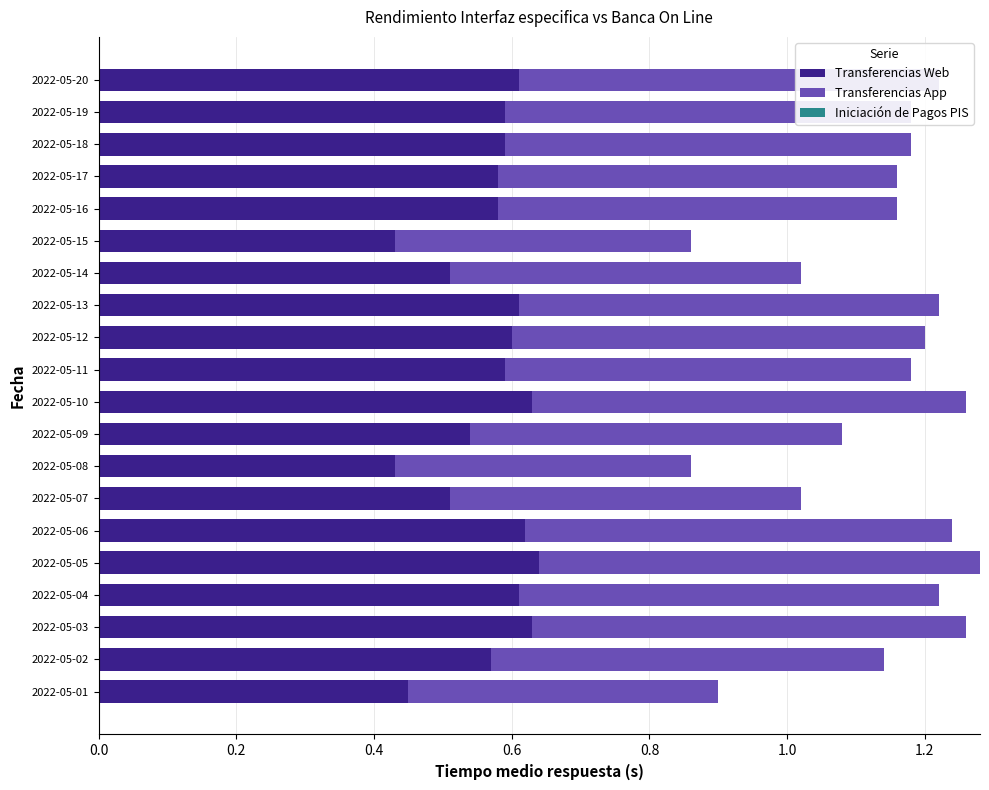

What is the total value across all series at 2022-05-11?

1.2